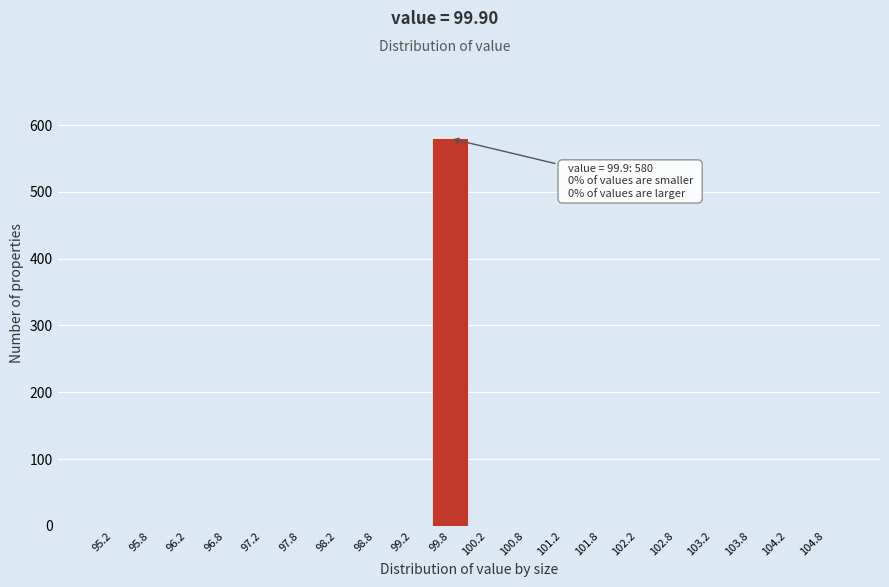

Over which range of the x-axis is the bar tallest?

99.5 to 100.0